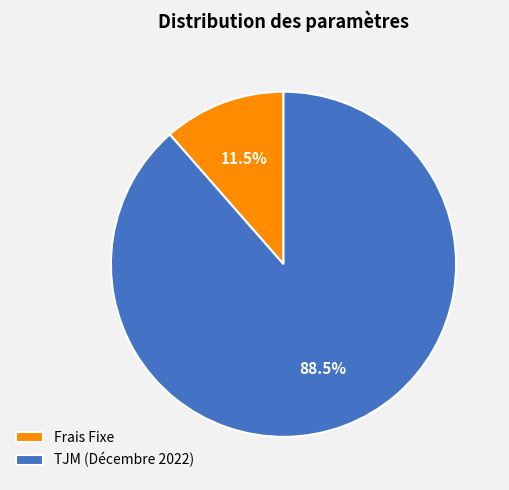

Is the sum of TJM (Décembre 2022) and Frais Fixe greater than half?

Yes